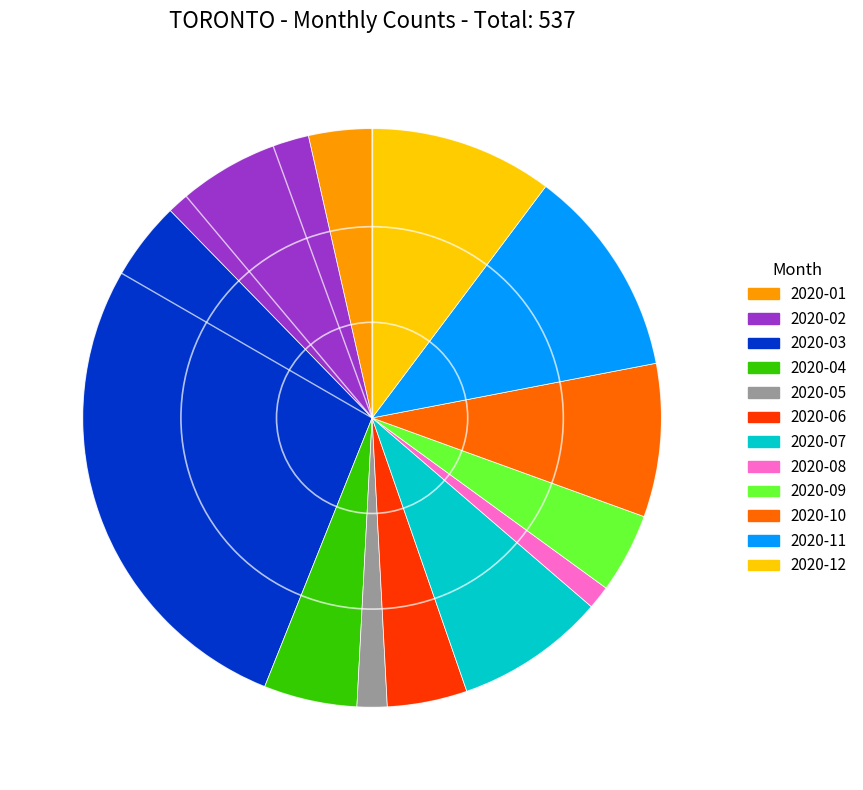

Is it true that 2020-11 is 2% of the pie?

False